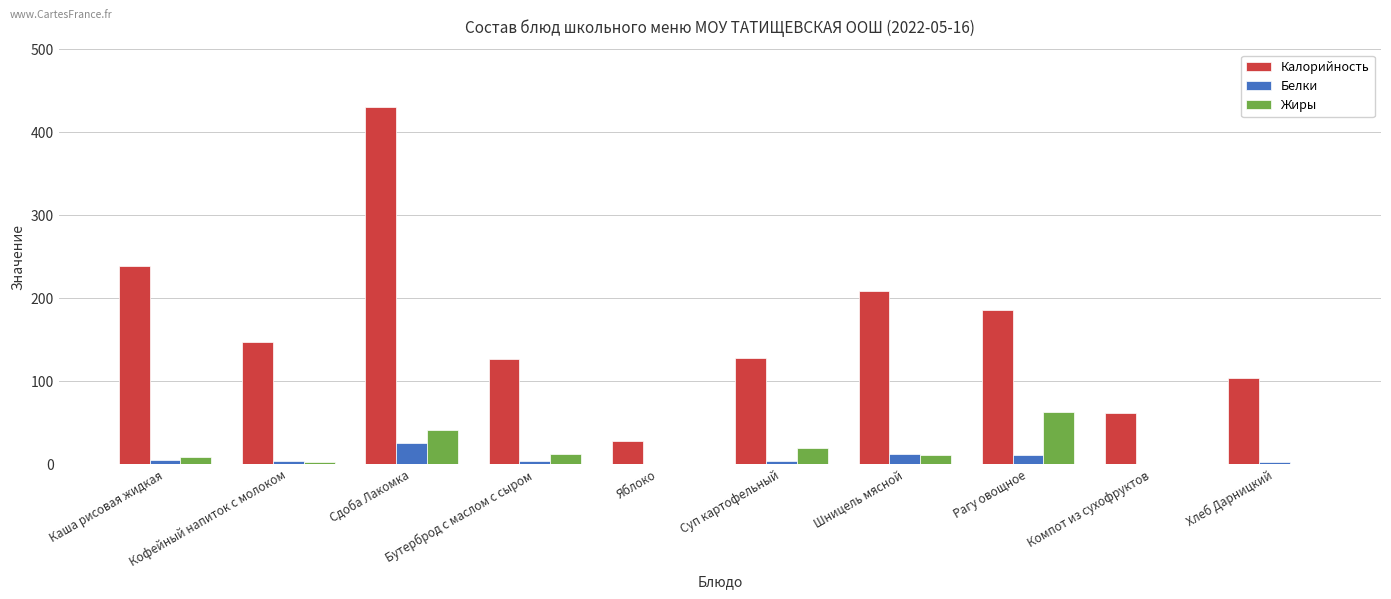

Between Каша рисовая жидкая and Яблоко, which series saw the biggest shift?

Калорийность